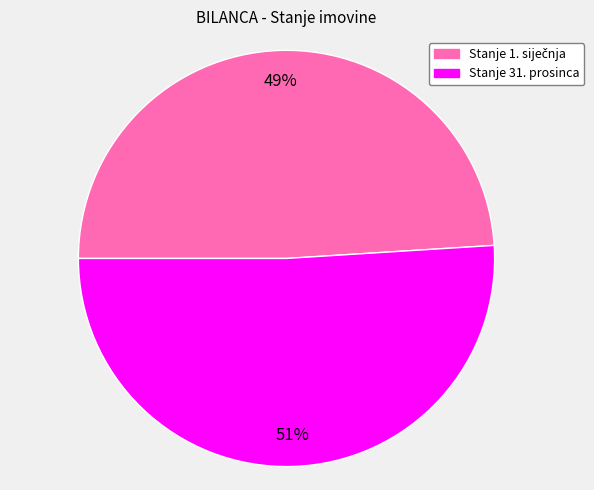

Count the number of slices in the pie.

2